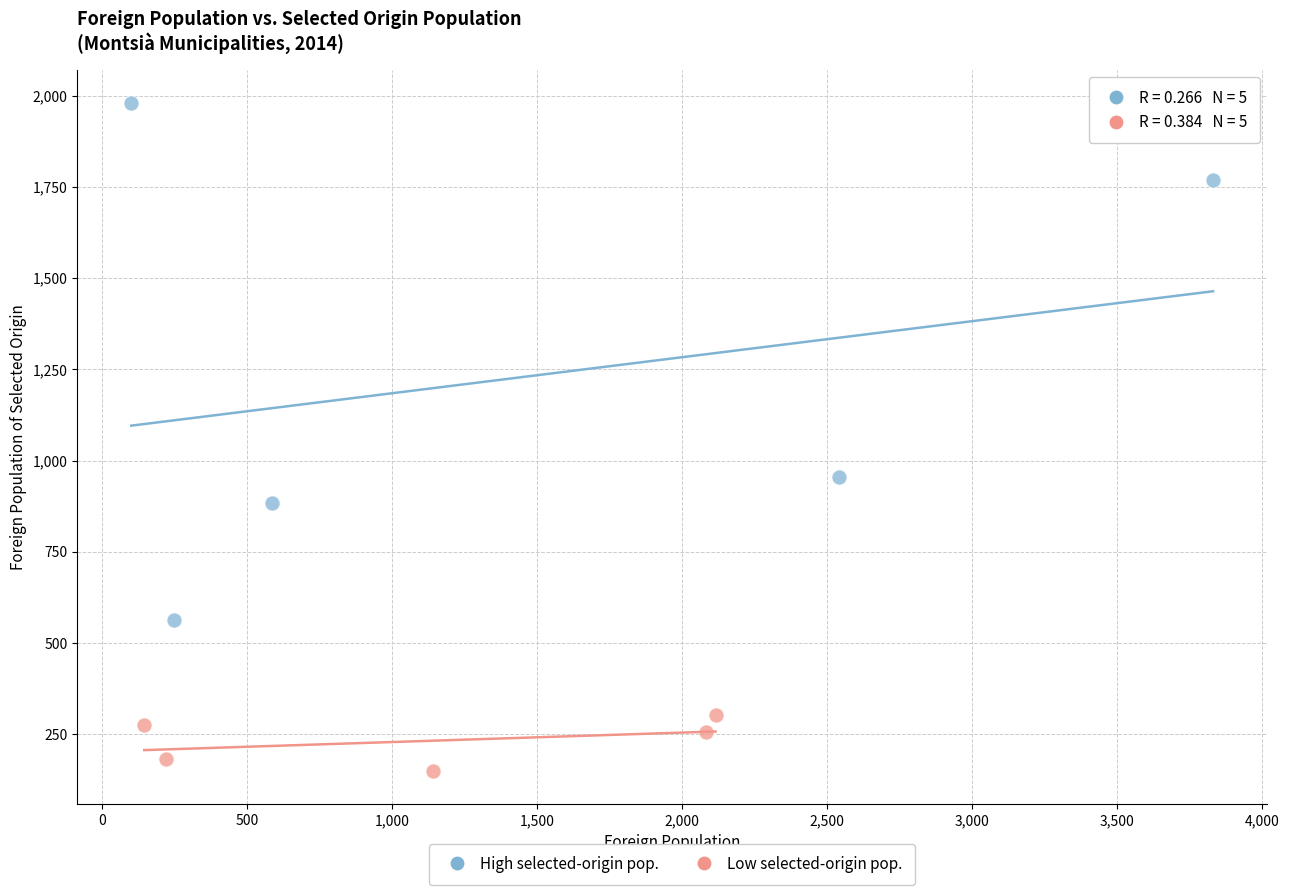

Which series contains the lowest Y value?

Low selected-origin pop.